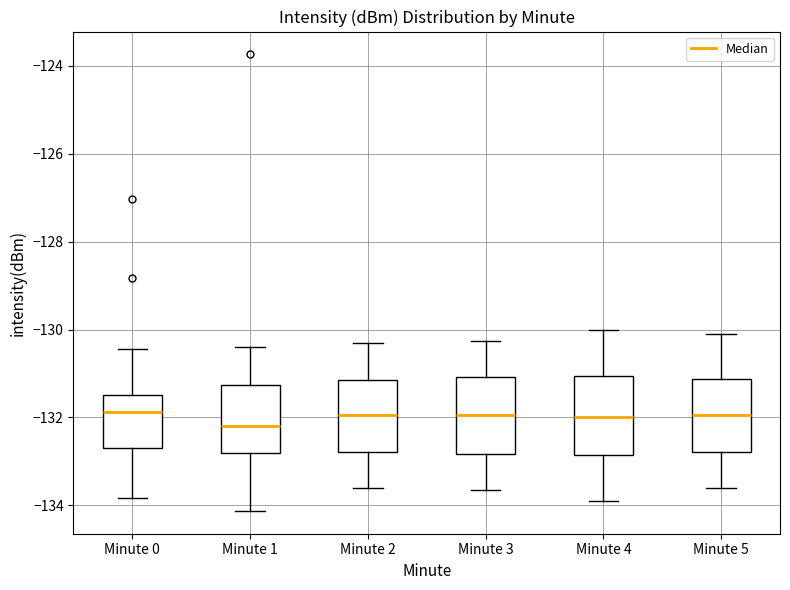

Where does the lower whisker of the box for Minute 2 end on the y-axis? The values are not printed on the chart, so give them approximately, as read against the axis.

-133.6